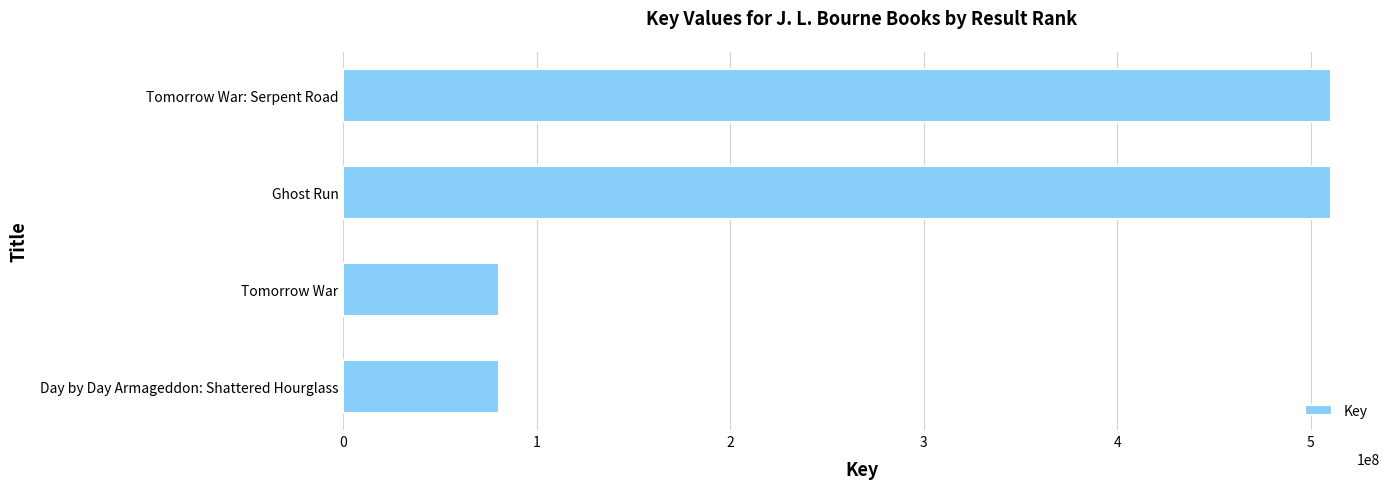

What is the change in value from Ghost Run to Day by Day Armageddon: Shattered Hourglass?

-430210300